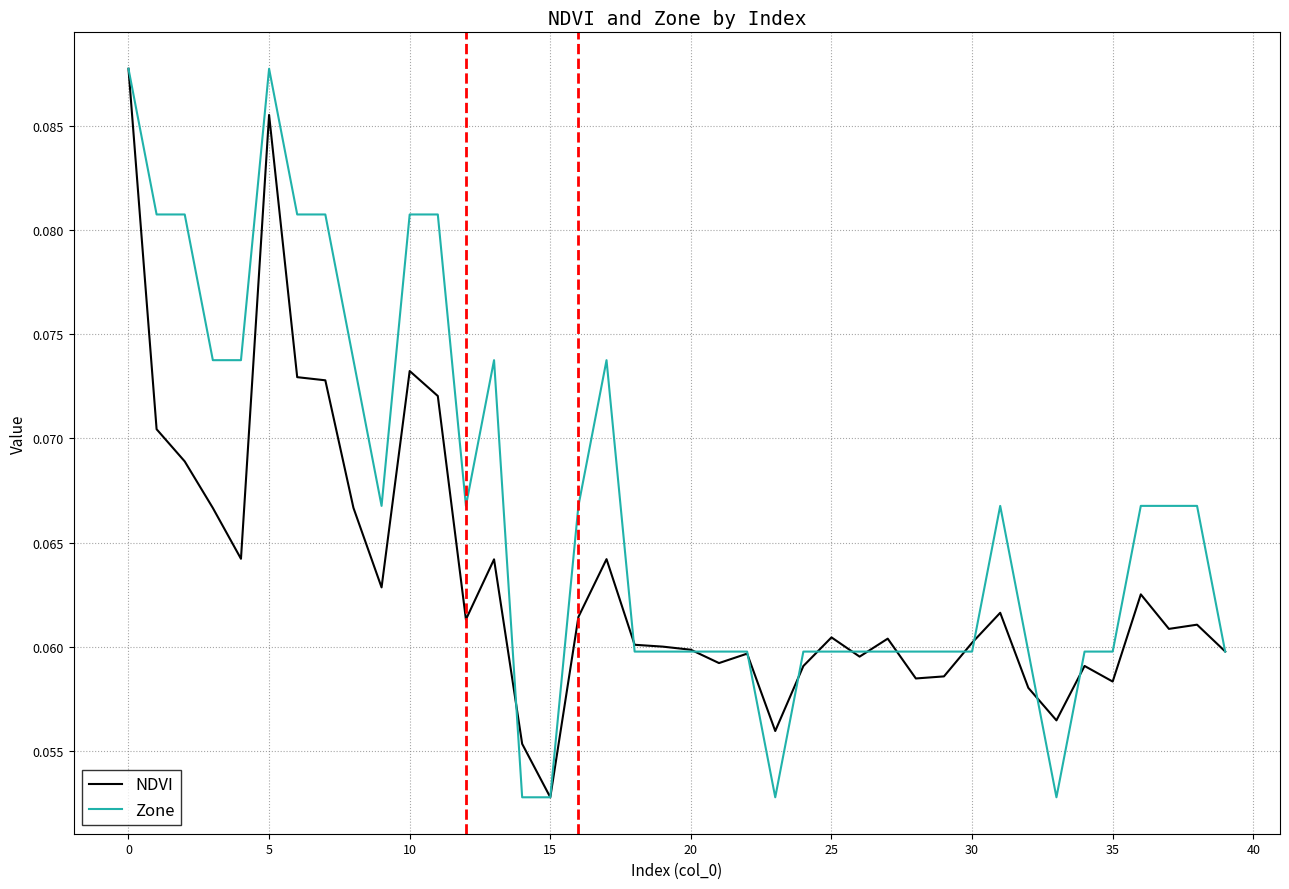

Rank the series by their average value, from highest to lowest.

Zone, NDVI